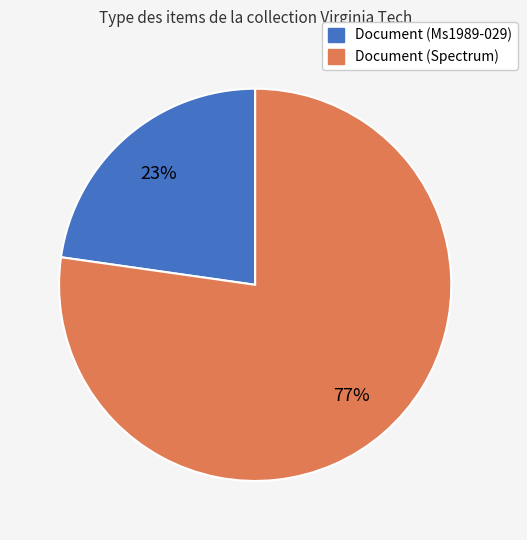

The Document (Ms1989-029) slice represents 23% of the pie. True or false?

True